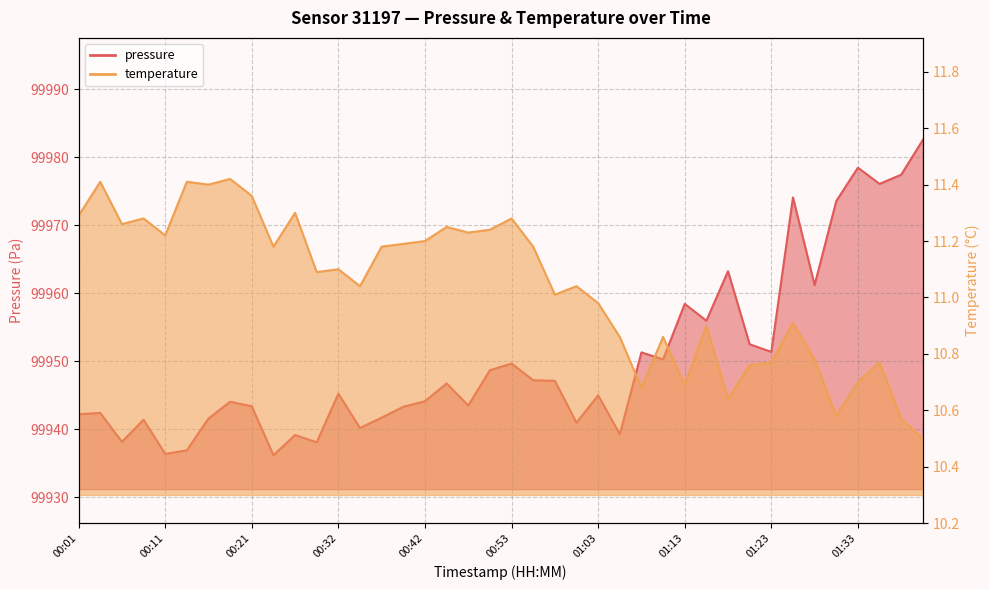

Reading right to left, transcribe all the data shown in this chart.

pressure: 99982.6	99977.4	99976.1	99978.5	99973.6	99961.2	99974.1	99951.4	99952.5	99963.2	99956.0	99958.4	99950.3	99951.3	99939.3	99945.0	99941.0	99947.1	99947.2	99949.7	99948.7	99943.5	99946.8	99944.1	99943.3	99941.7	99940.2	99945.2	99938.1	99939.2	99936.2	99943.4	99944.1	99941.6	99936.9	99936.4	99941.4	99938.2	99942.4	99942.2
temperature: 10.5	10.6	10.8	10.7	10.6	10.8	10.9	10.8	10.8	10.6	10.9	10.7	10.9	10.7	10.9	11.0	11.0	11.0	11.2	11.3	11.2	11.2	11.2	11.2	11.2	11.2	11.0	11.1	11.1	11.3	11.2	11.4	11.4	11.4	11.4	11.2	11.3	11.3	11.4	11.3